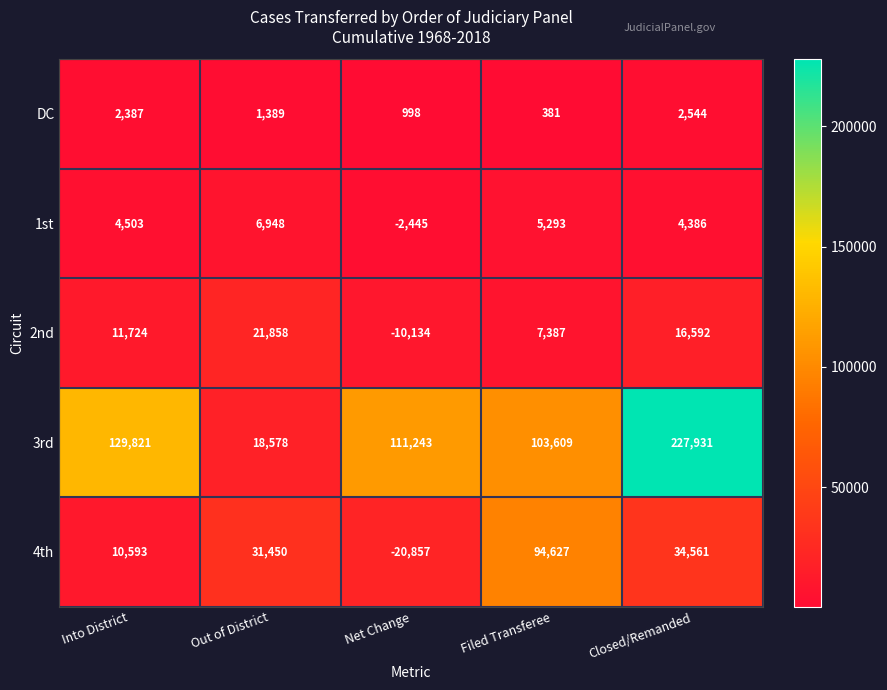

Which series has the widest spread of values?

3rd